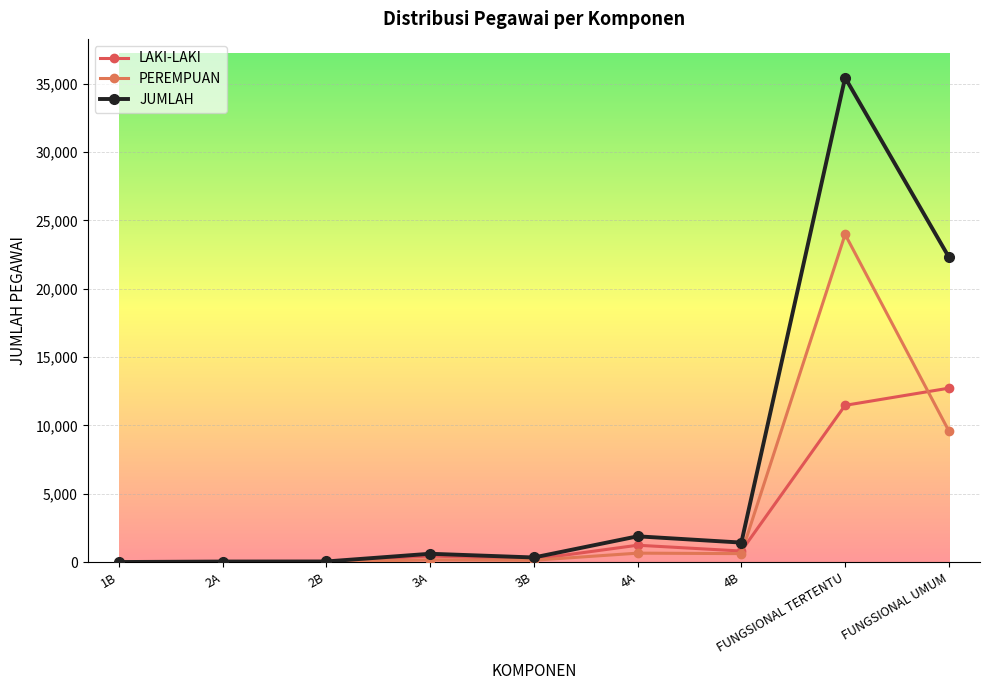

Between 4A and FUNGSIONAL UMUM, which is larger?

FUNGSIONAL UMUM